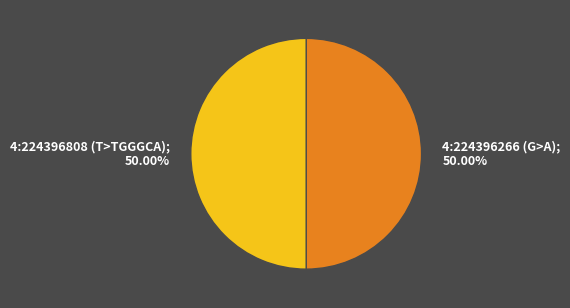

Count the number of slices in the pie.

2